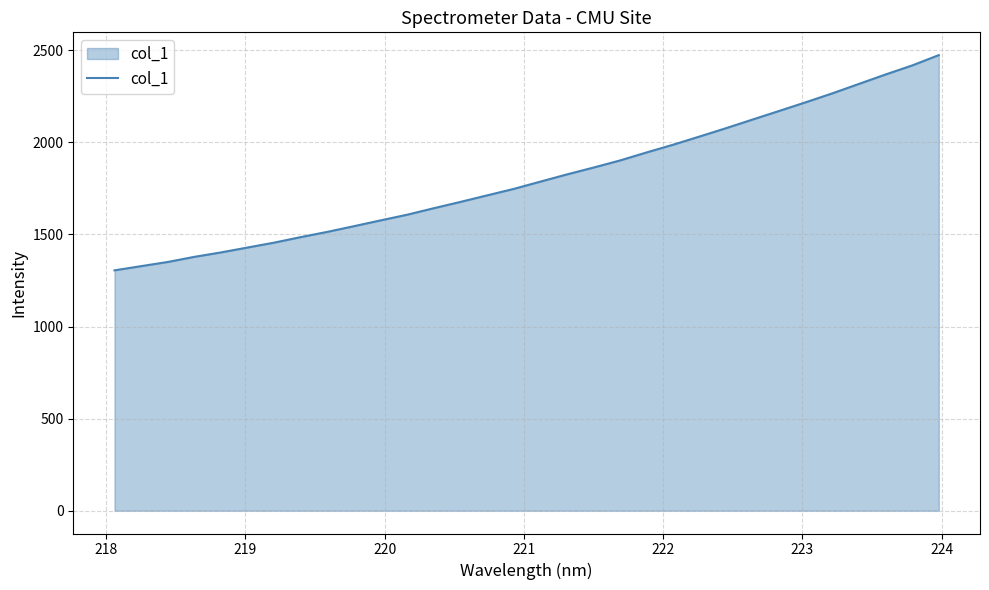

What is the minimum value shown in the chart?

1304.9